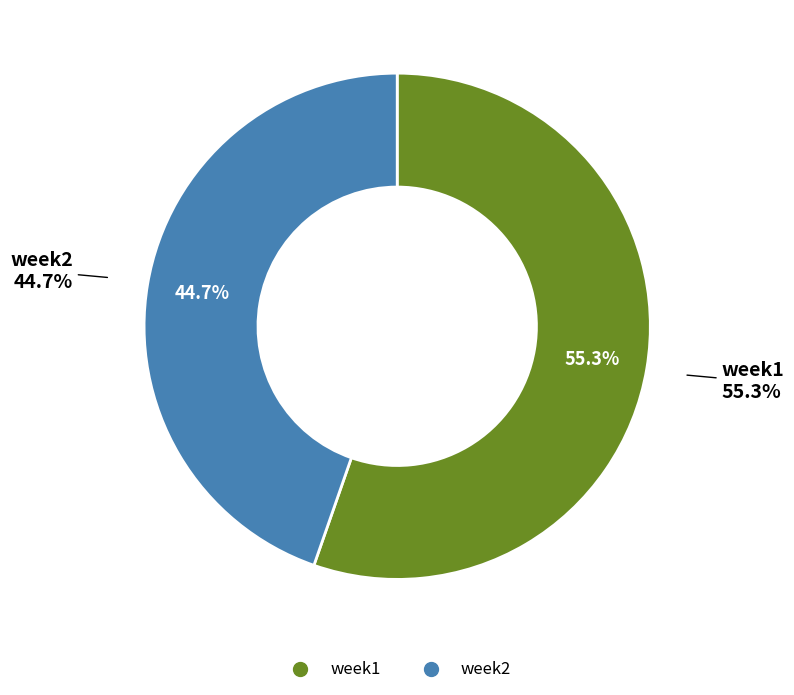

What is the largest slice in the pie chart?

week1